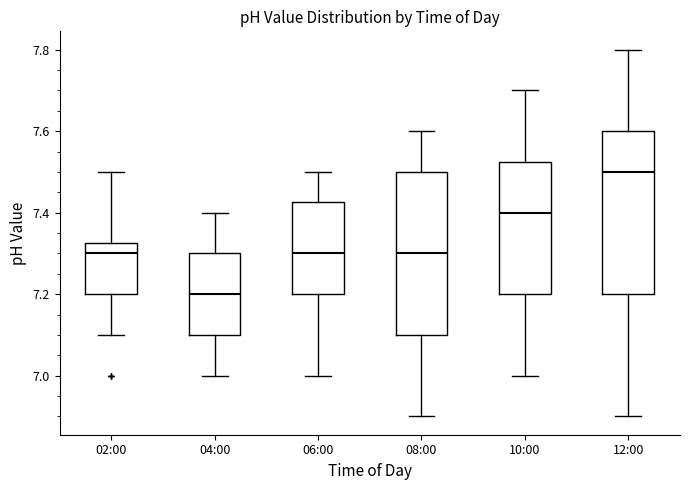

Which box has the lowest median line?

04:00